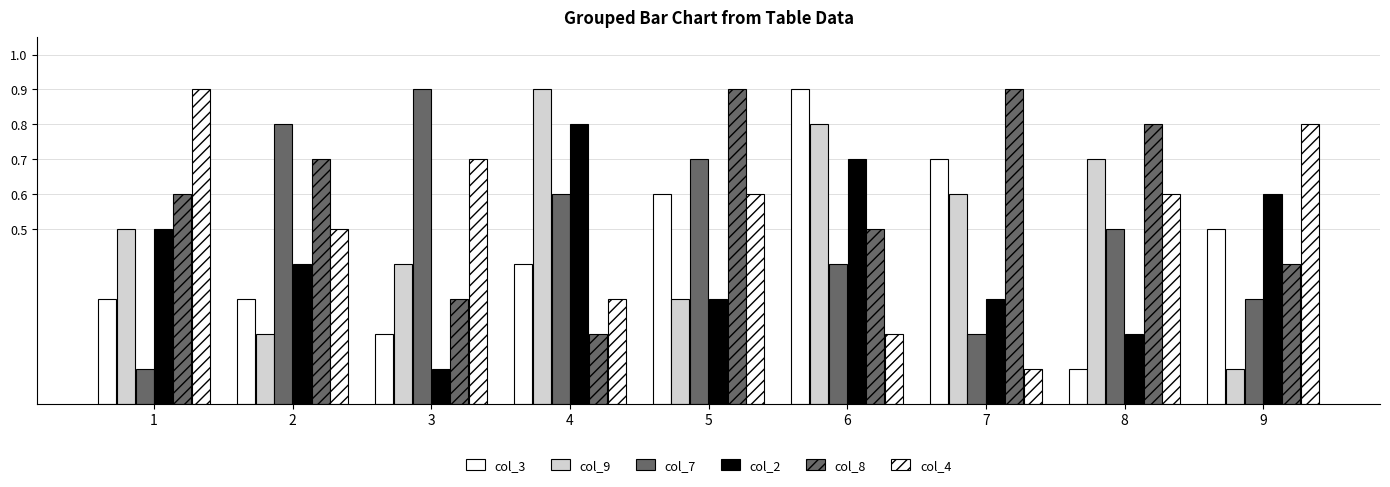

True or false: col_8 has a value of 1.1 at 1.

False